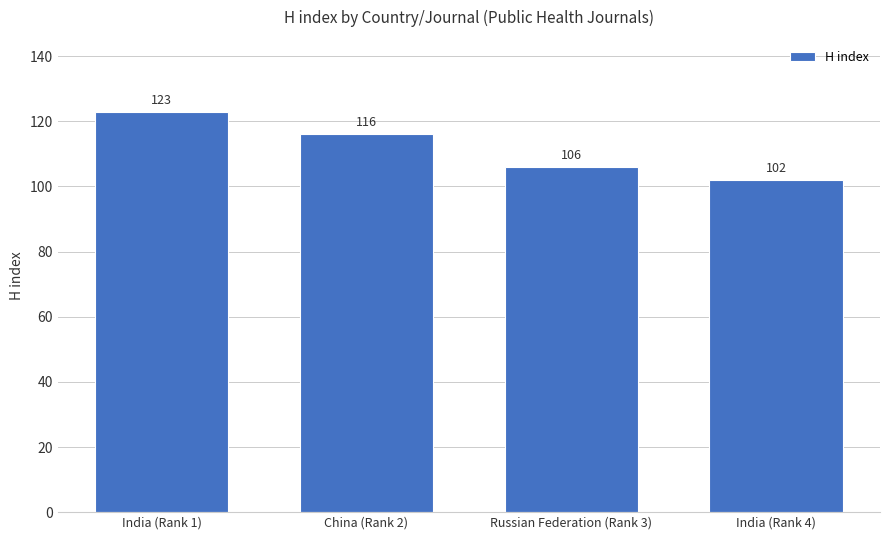

List the labels in order of value, largest first.

India (Rank 1), China (Rank 2), Russian Federation (Rank 3), India (Rank 4)